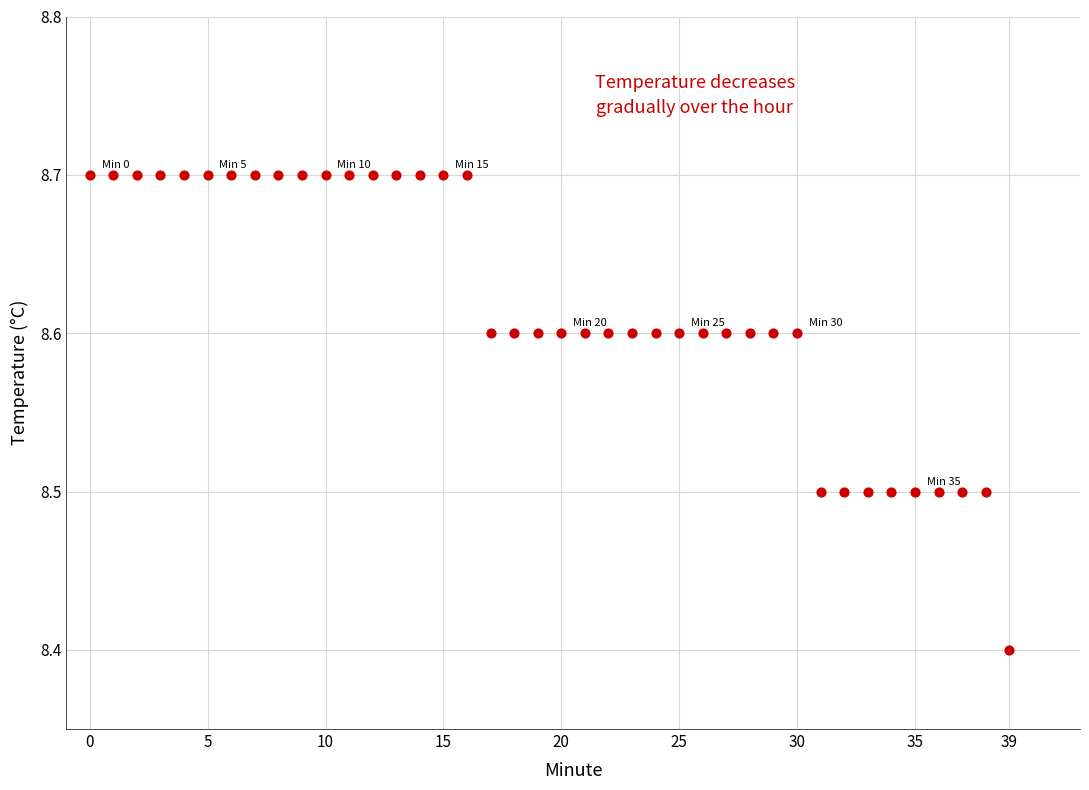

What is the range of Y values (max minus min)?

0.3